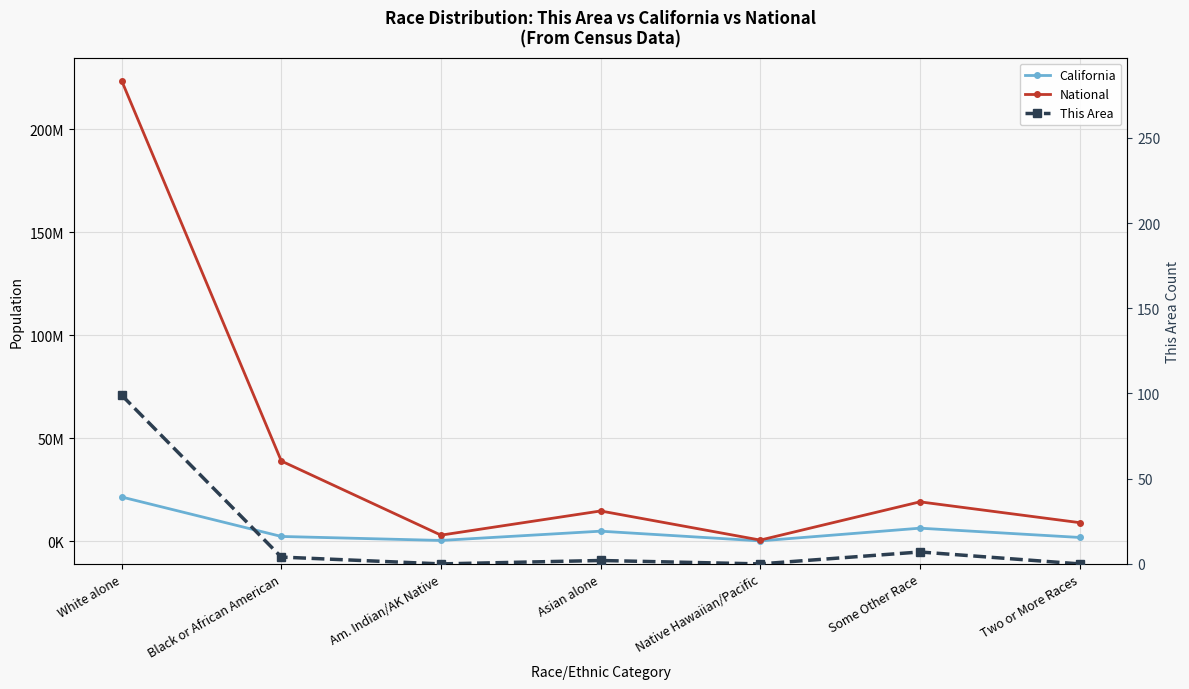

How many lines are shown in the chart?

3